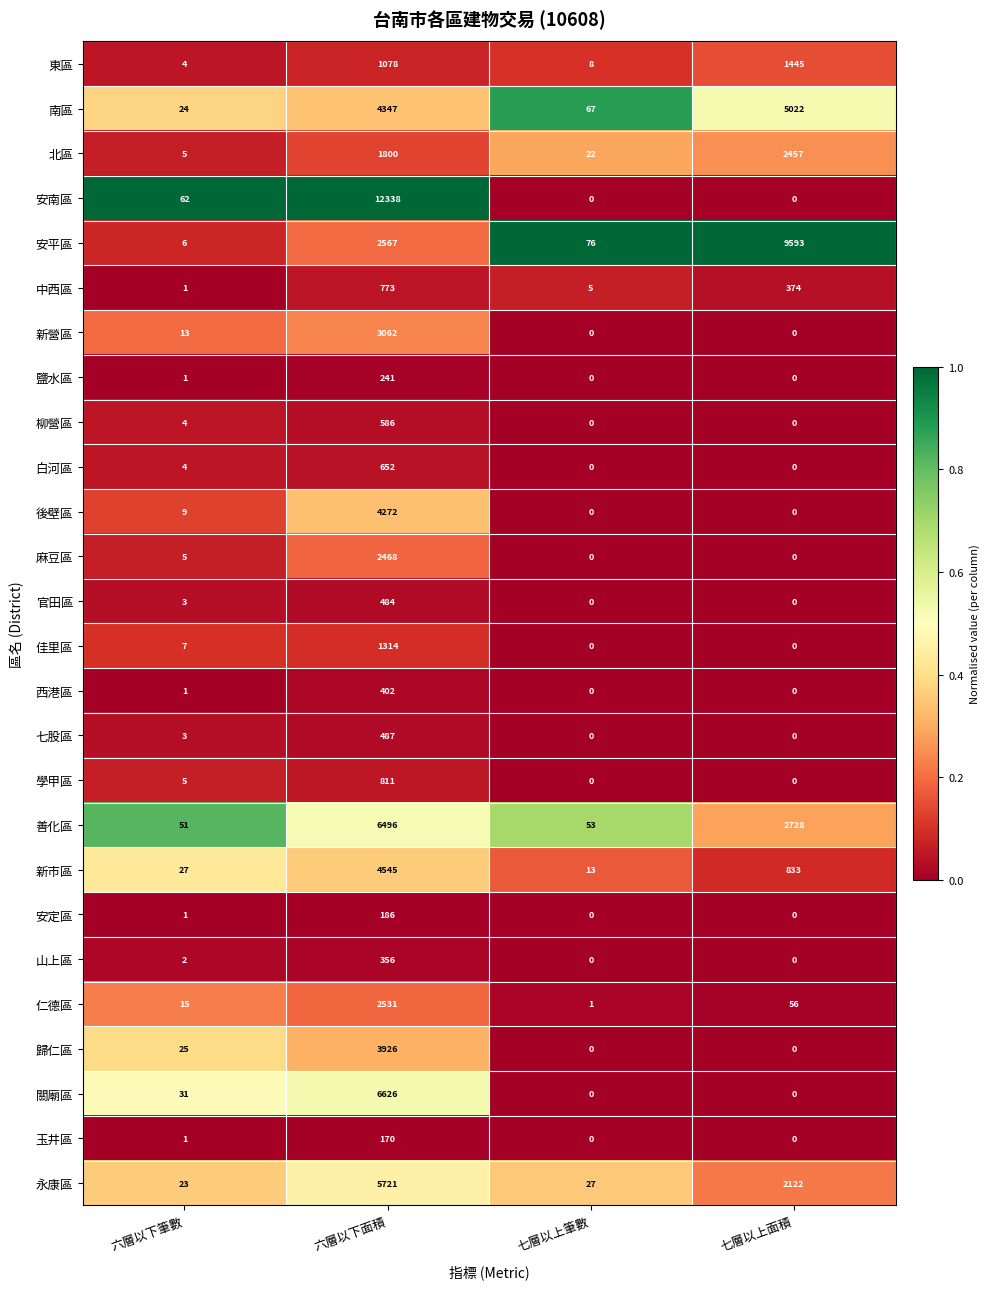

At how many categories does at least one series exceed 0?

4